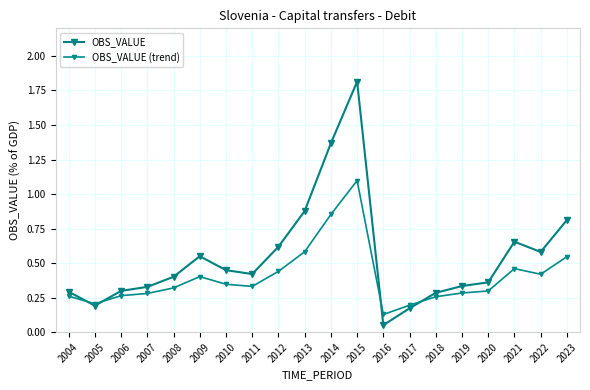

Which series has the largest total across all categories?

OBS_VALUE